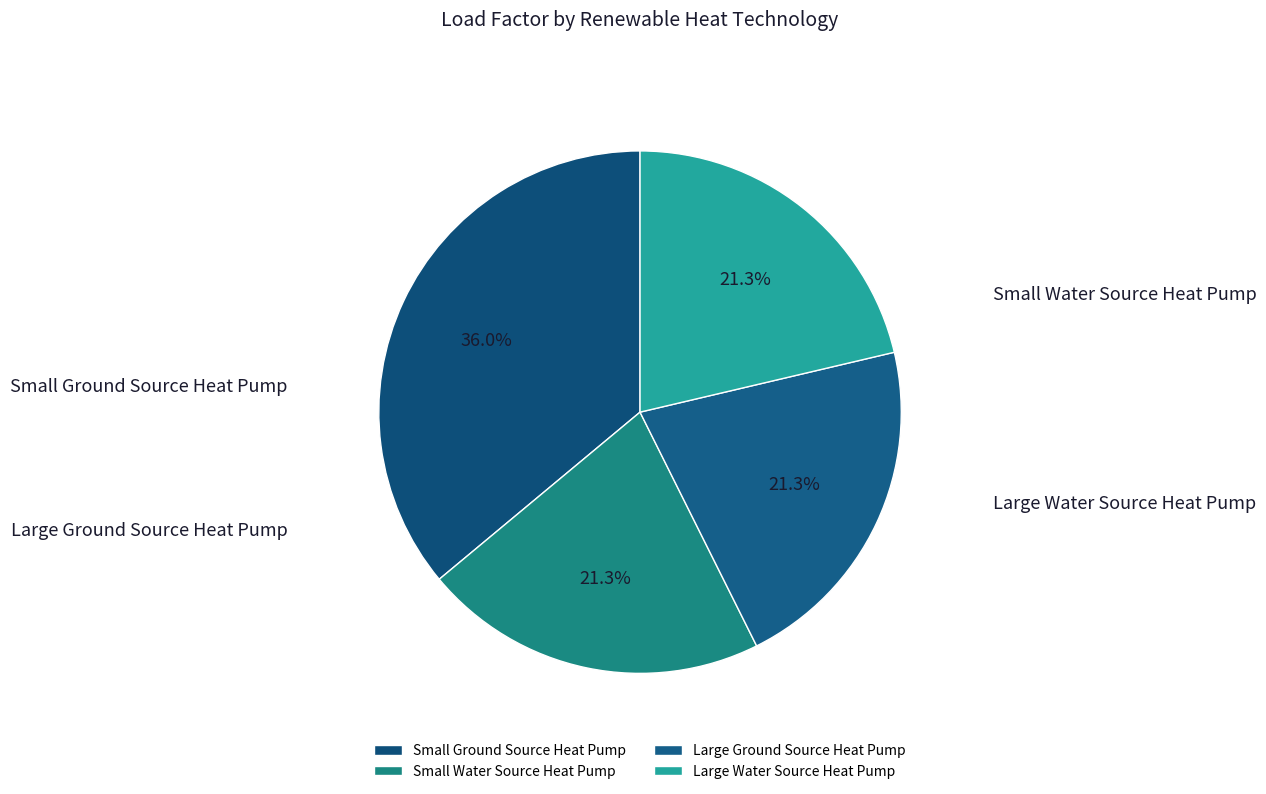

To the nearest percent, what percentage of the pie is Large Water Source Heat Pump?

21%